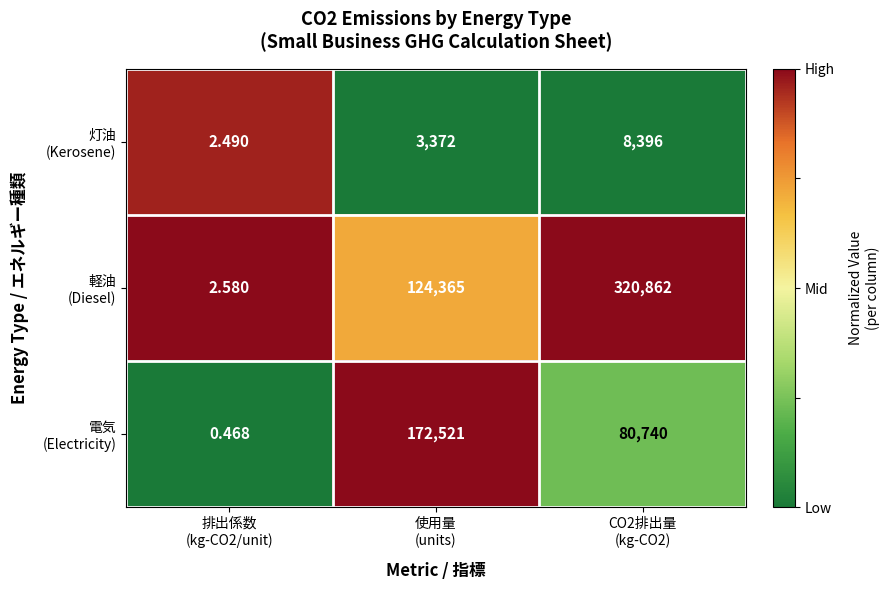

Which series has the largest total across all categories?

軽油 (Diesel)